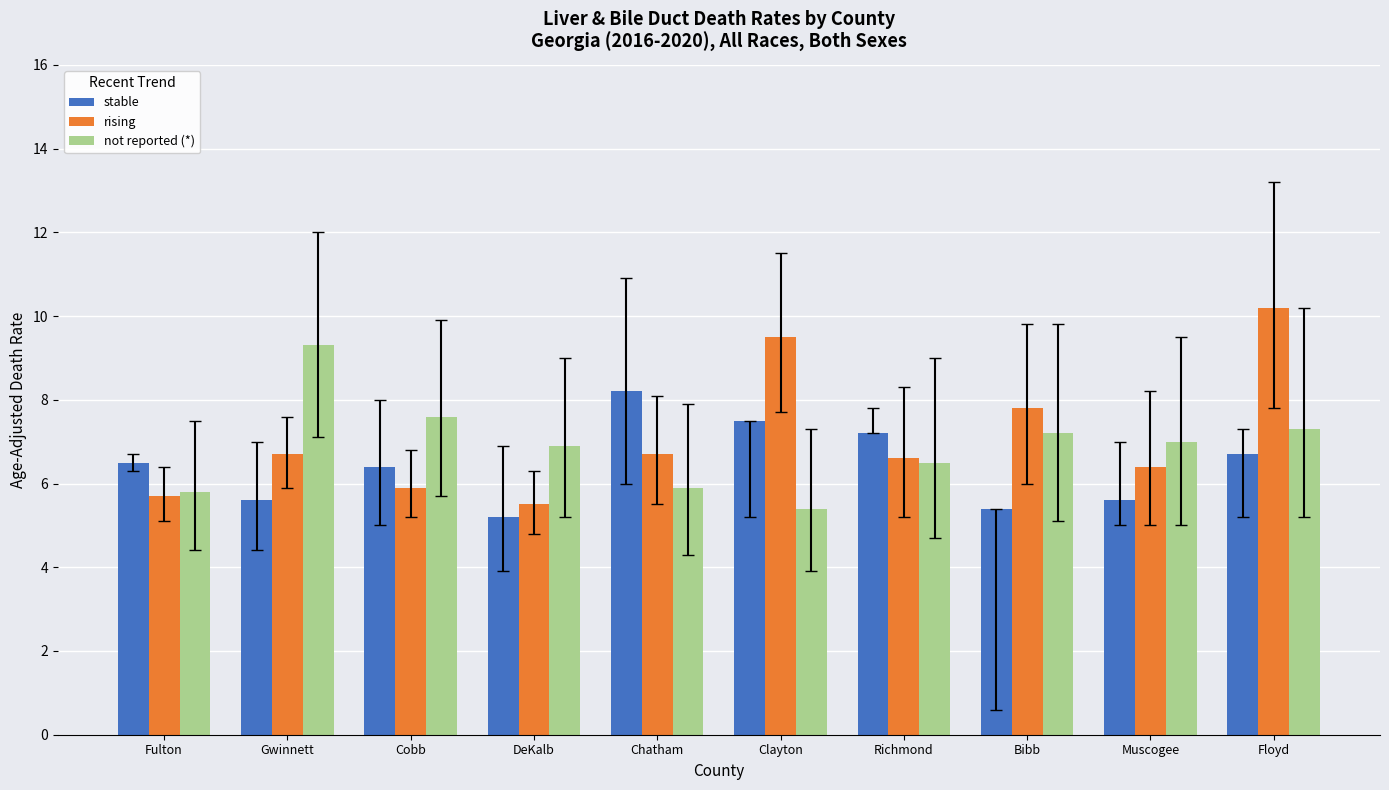

List the series in order of their peak value, highest first.

rising, not reported (*), stable